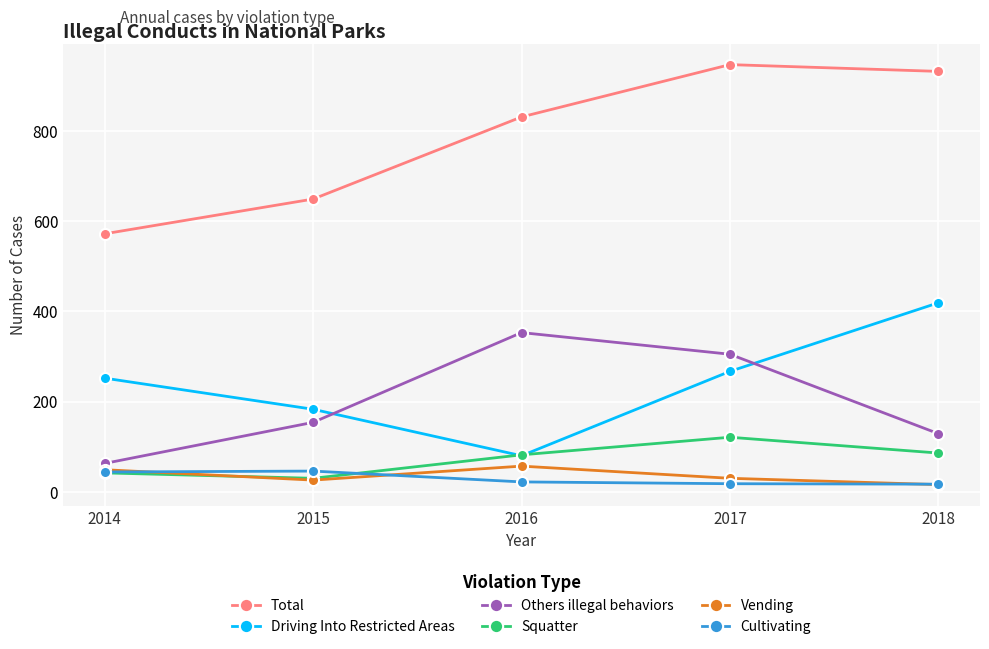

What is the value of the Vending point at the 5th from the left?

16